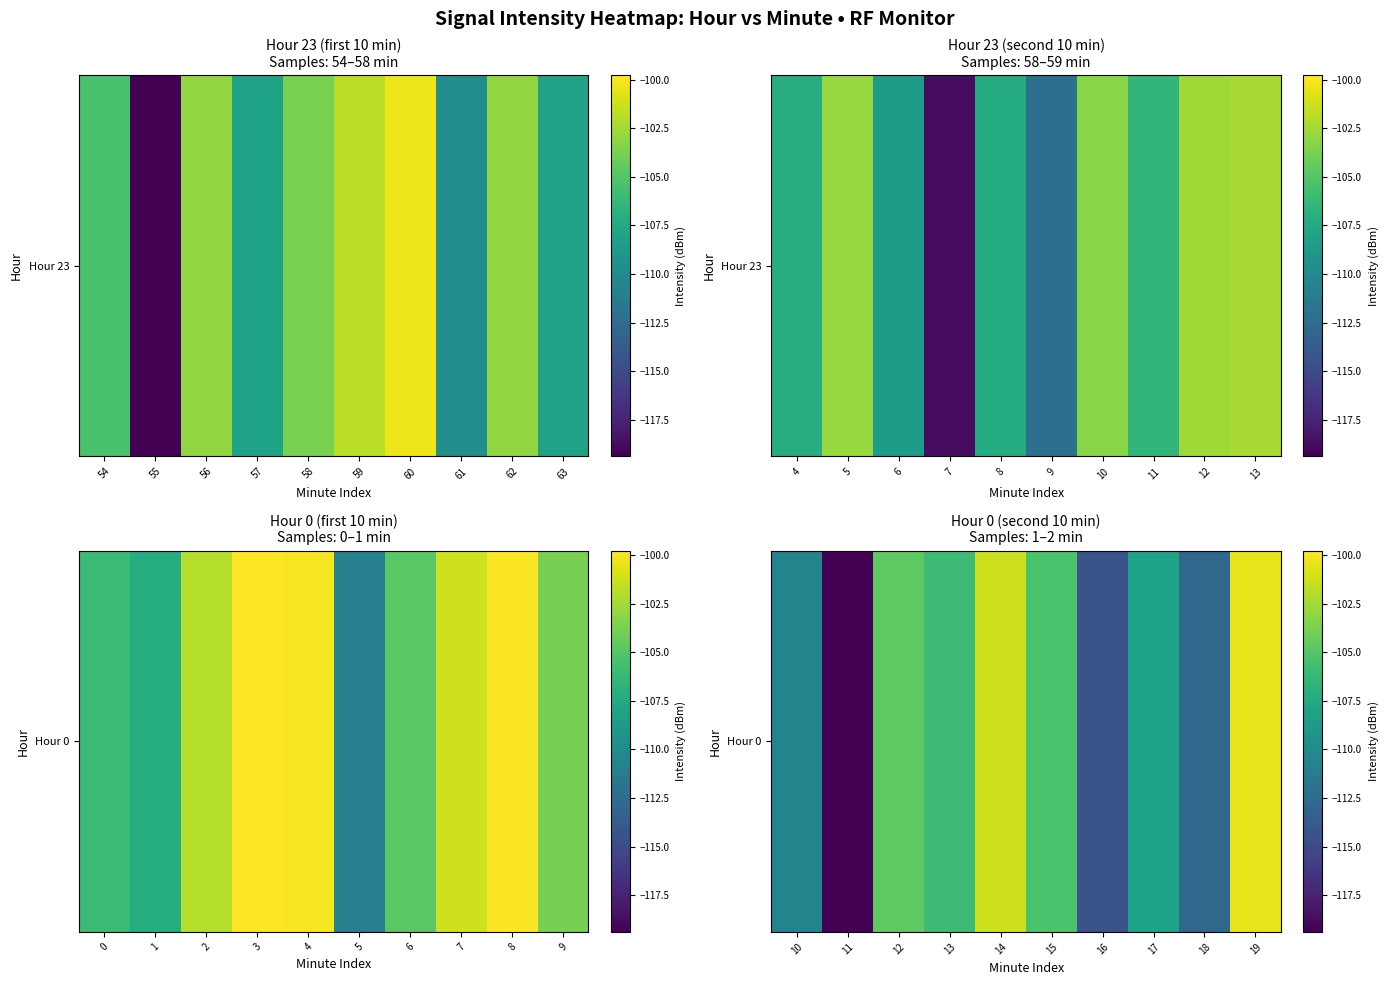

What is the difference between the values at 17 and 11?

11.3